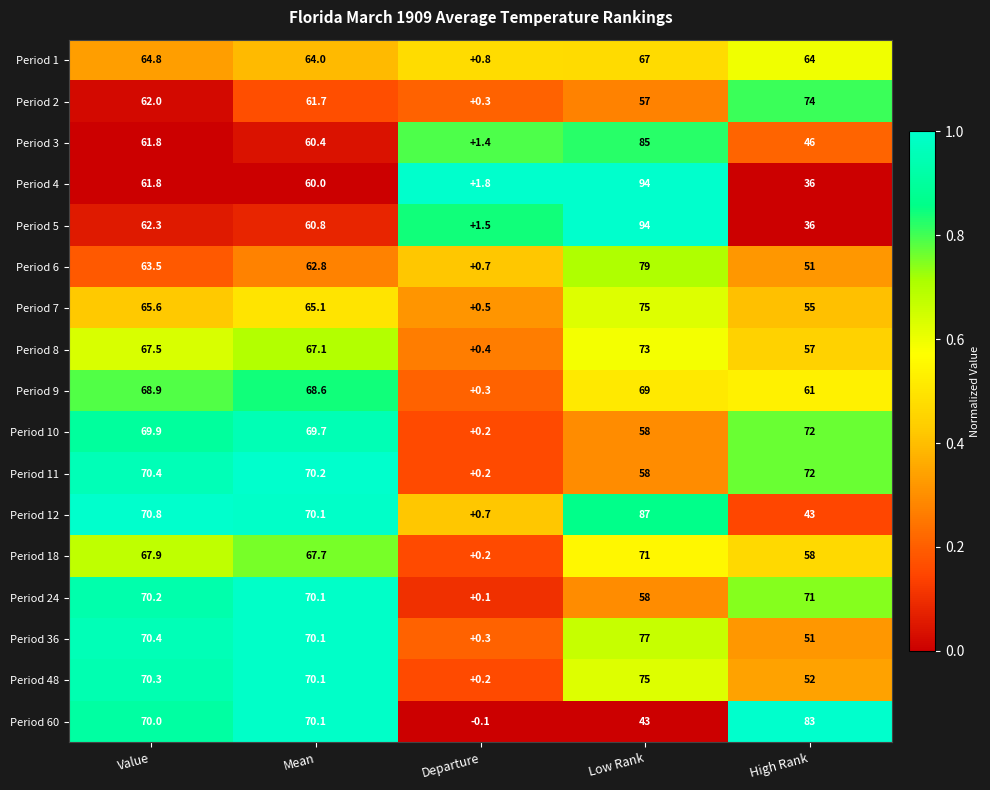

The Period 7 series shows 65.1 at Mean. True or false?

True